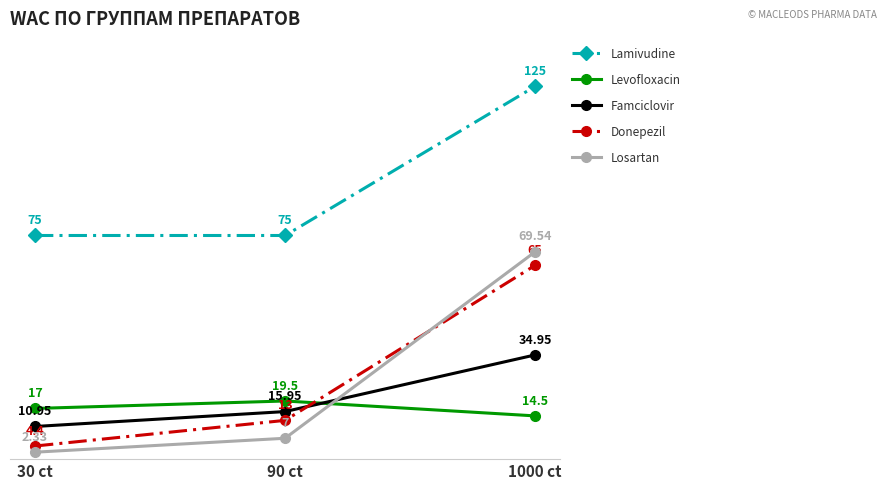

At 1000 ct, list the series in order from largest to smallest.

Lamivudine, Losartan, Donepezil, Famciclovir, Levofloxacin